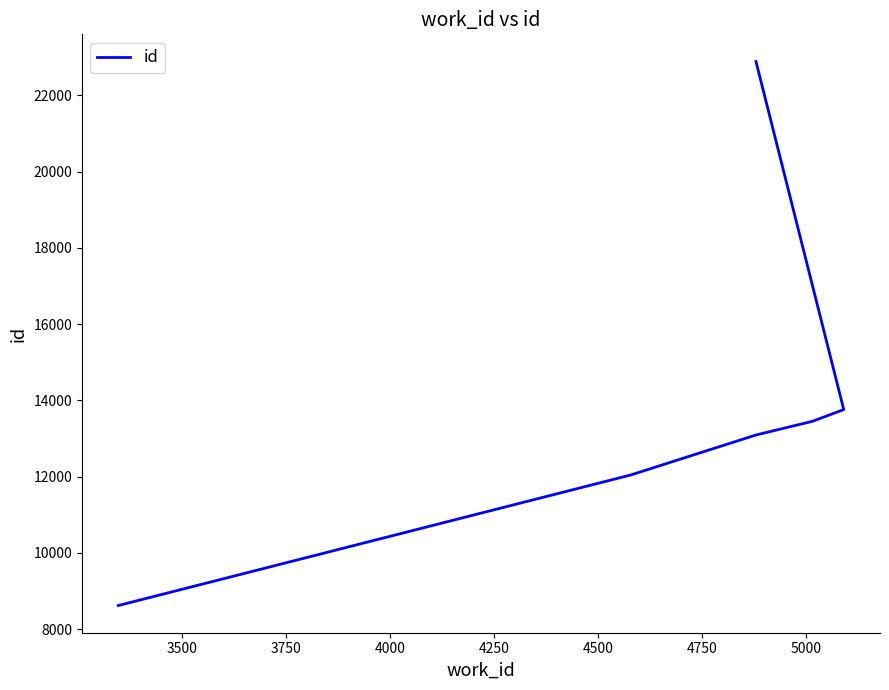

True or false: the data has more than 1 interior local peaks.

False